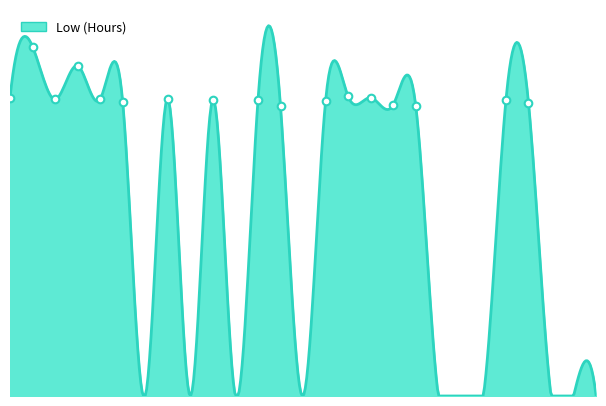

What is the change in value from 9 to 10?

-0.2